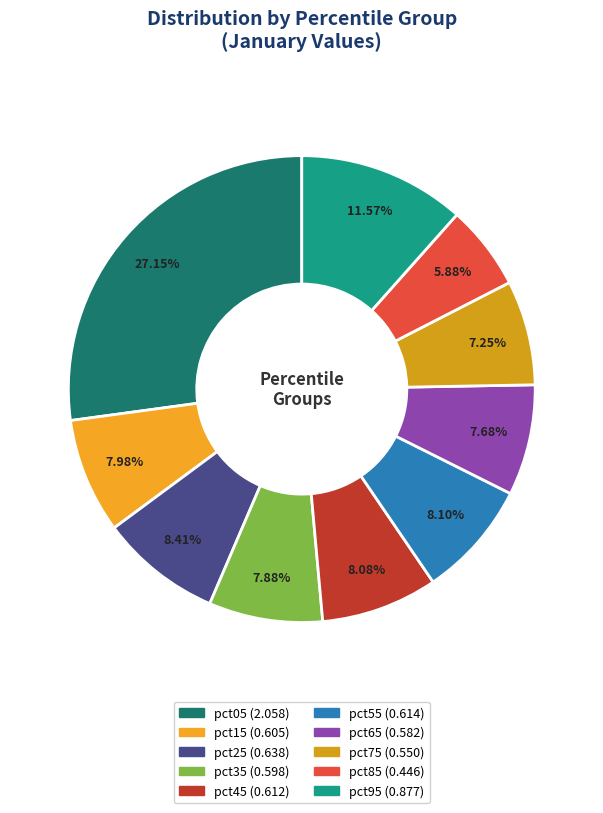

Rank the categories by value from highest to lowest.

pct05, pct95, pct25, pct55, pct45, pct15, pct35, pct65, pct75, pct85